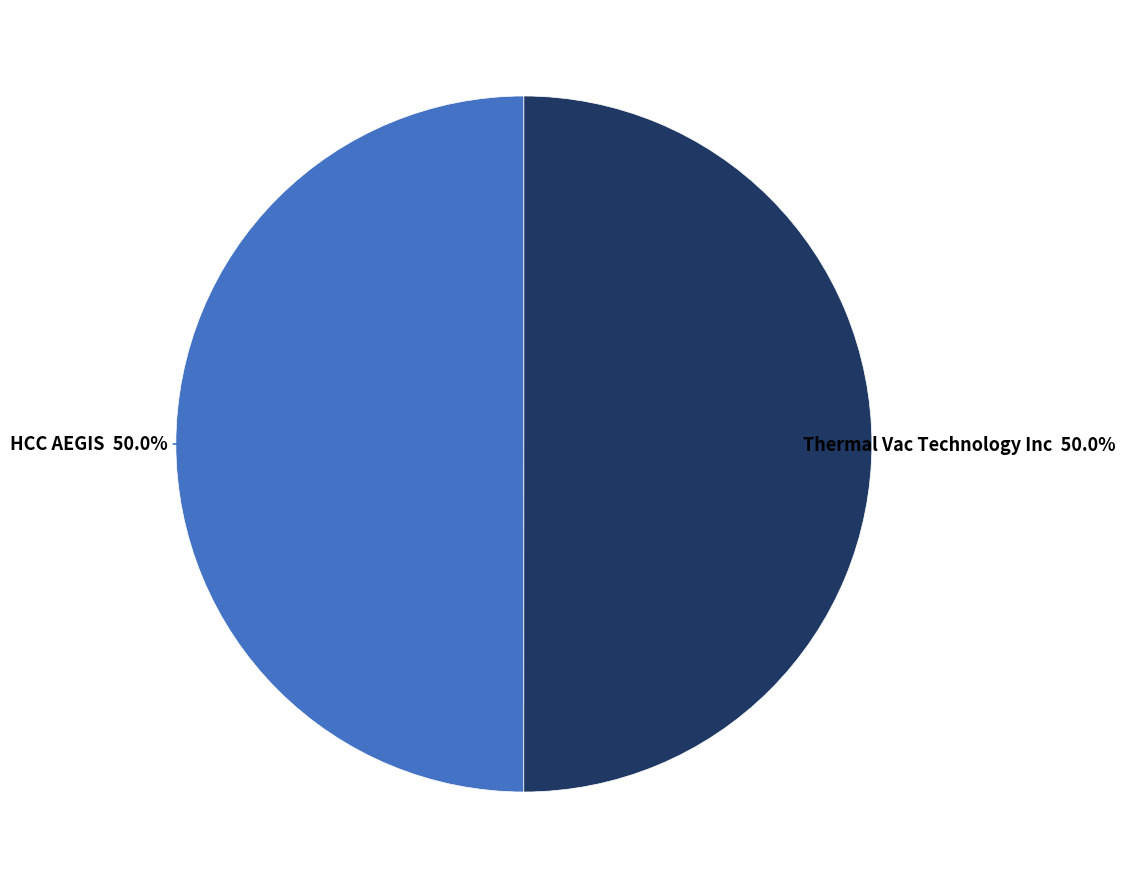

To the nearest percent, what is the combined percentage of HCC AEGIS and Thermal Vac Technology Inc?

100%